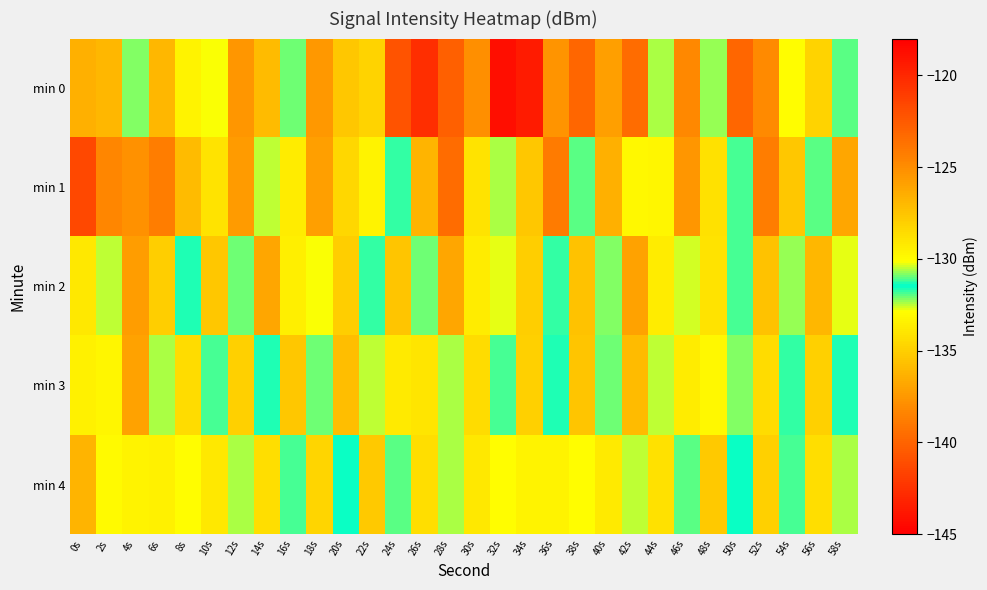

Rank the series by their maximum value, from highest to lowest.

min 0, min 1, min 2, min 3, min 4